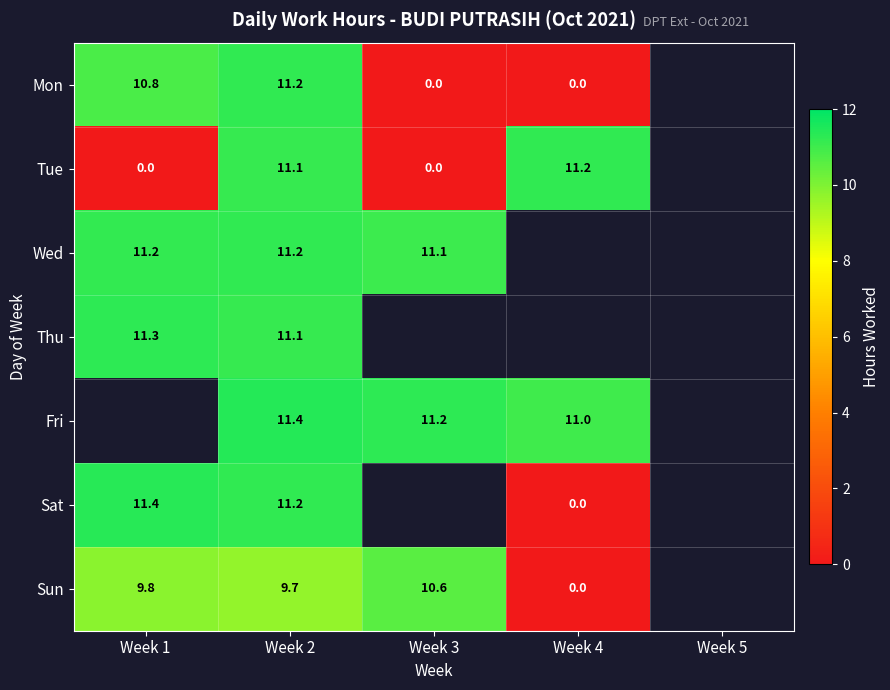

Which has a higher value, Week 5 or Week 1?

Week 1